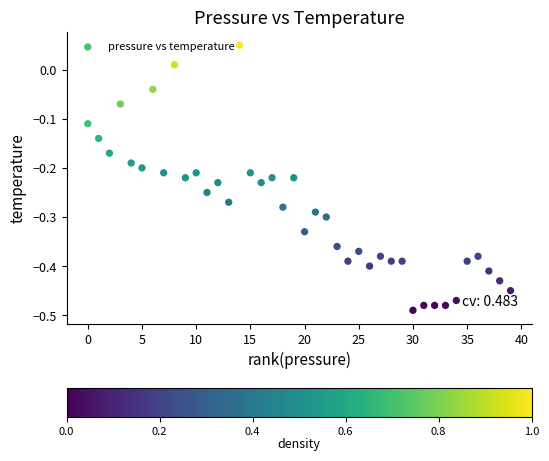

What is the range of Y values (max minus min)?

0.5